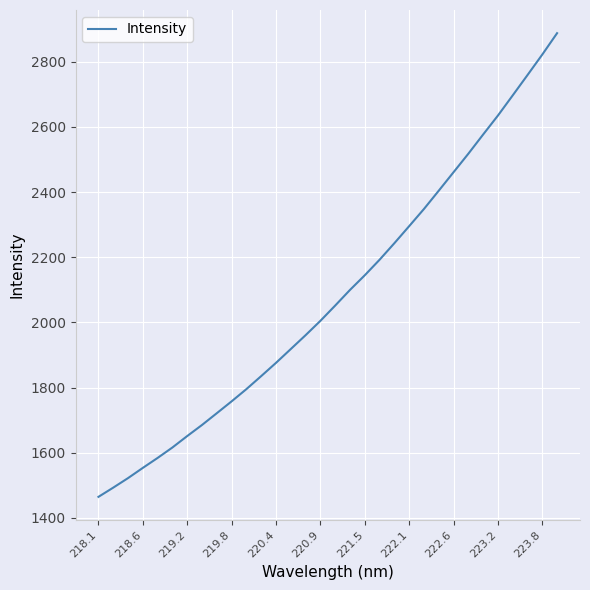

What is the minimum value shown in the chart?

1464.6